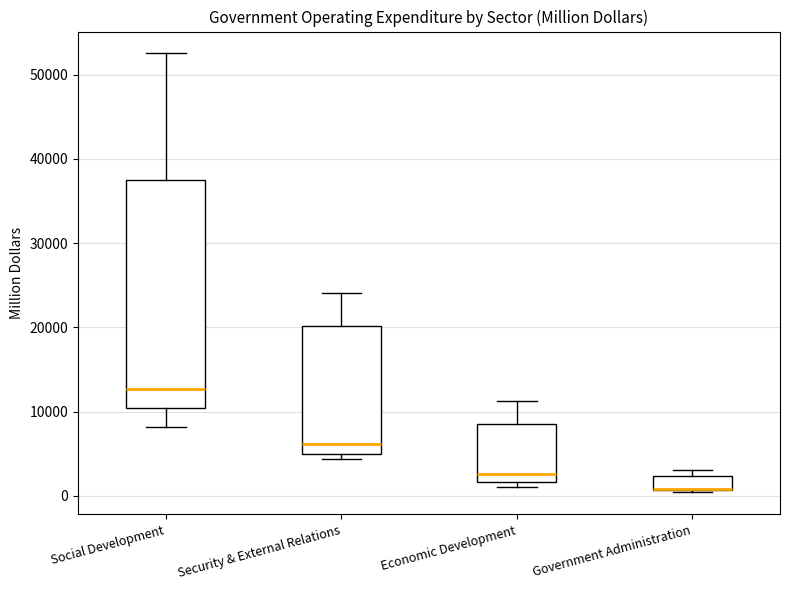

Where is the lower edge of the box for Economic Development on the y-axis? The values are not printed on the chart, so give them approximately, as read against the axis.

2000